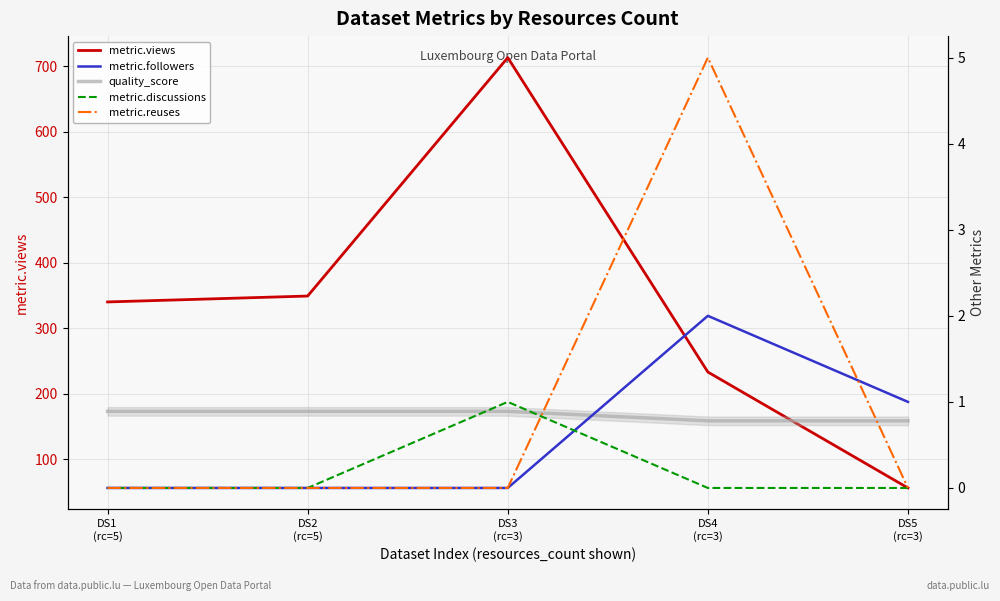

Reading right to left, what are all the values shown in this chart?

metric.views: DS5
(rc=3)=56.0	DS4
(rc=3)=233.0	DS3
(rc=3)=713.0	DS2
(rc=5)=349.0	DS1
(rc=5)=340.0
metric.followers: DS5
(rc=3)=1.0	DS4
(rc=3)=2.0	DS3
(rc=3)=0.0	DS2
(rc=5)=0.0	DS1
(rc=5)=0.0
quality_score: DS5
(rc=3)=0.8	DS4
(rc=3)=0.8	DS3
(rc=3)=0.9	DS2
(rc=5)=0.9	DS1
(rc=5)=0.9
metric.discussions: DS5
(rc=3)=0.0	DS4
(rc=3)=0.0	DS3
(rc=3)=1.0	DS2
(rc=5)=0.0	DS1
(rc=5)=0.0
metric.reuses: DS5
(rc=3)=0.0	DS4
(rc=3)=5.0	DS3
(rc=3)=0.0	DS2
(rc=5)=0.0	DS1
(rc=5)=0.0